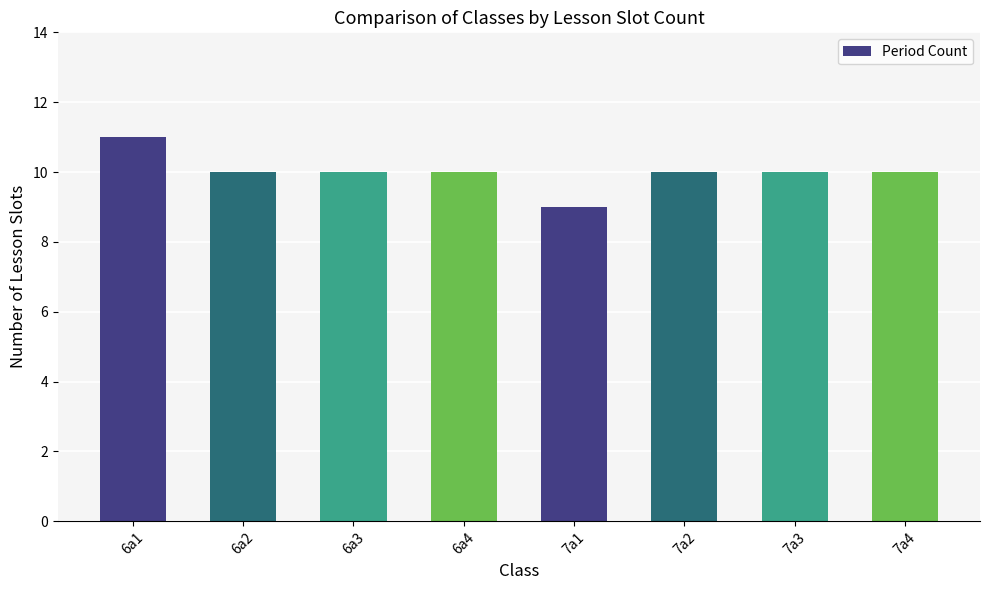

At which label does the data first exceed 10?

6a1